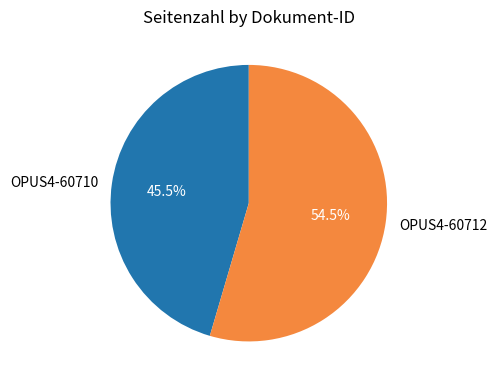

Between OPUS4-60710 and OPUS4-60712, which is larger?

OPUS4-60712